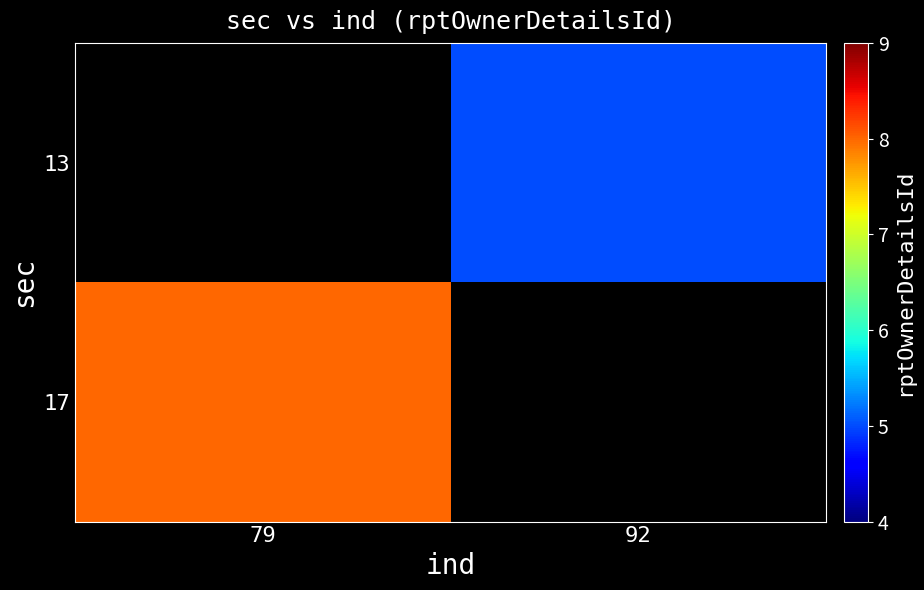

How many positive values does the 17 series have?

1